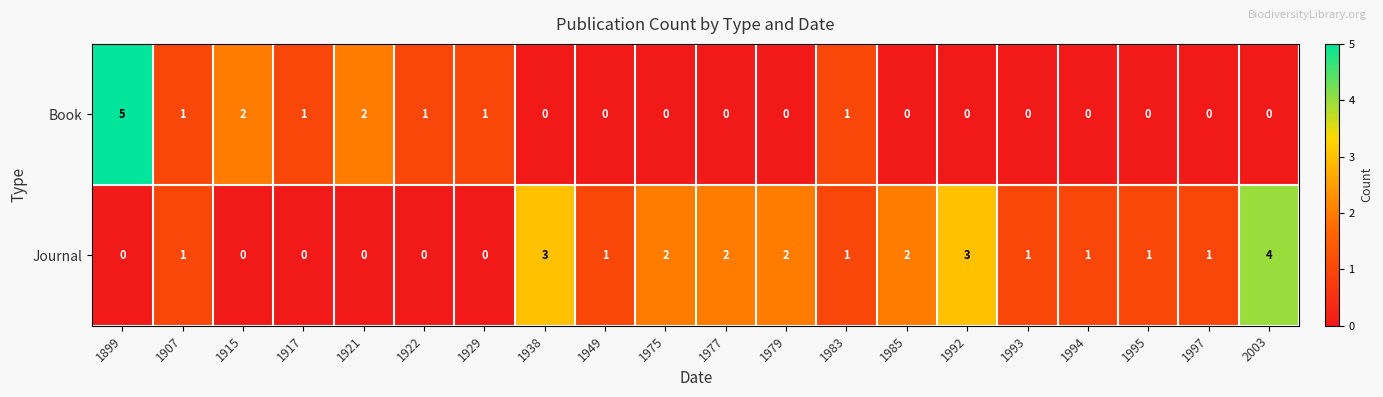

The Journal series shows -1 at 1929. True or false?

False